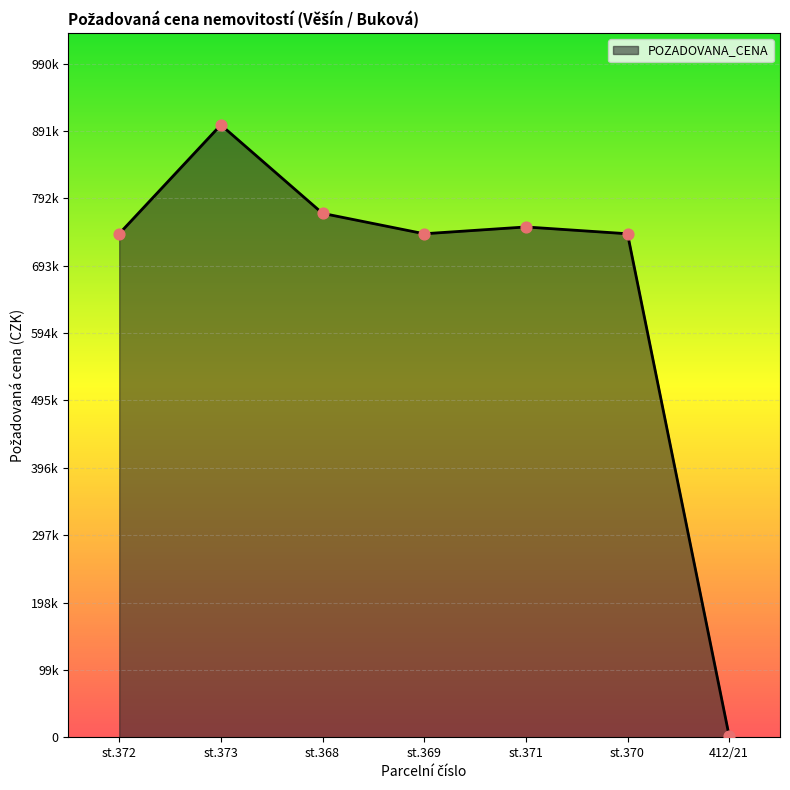

Is this an area chart (filled region under the line)?

Yes